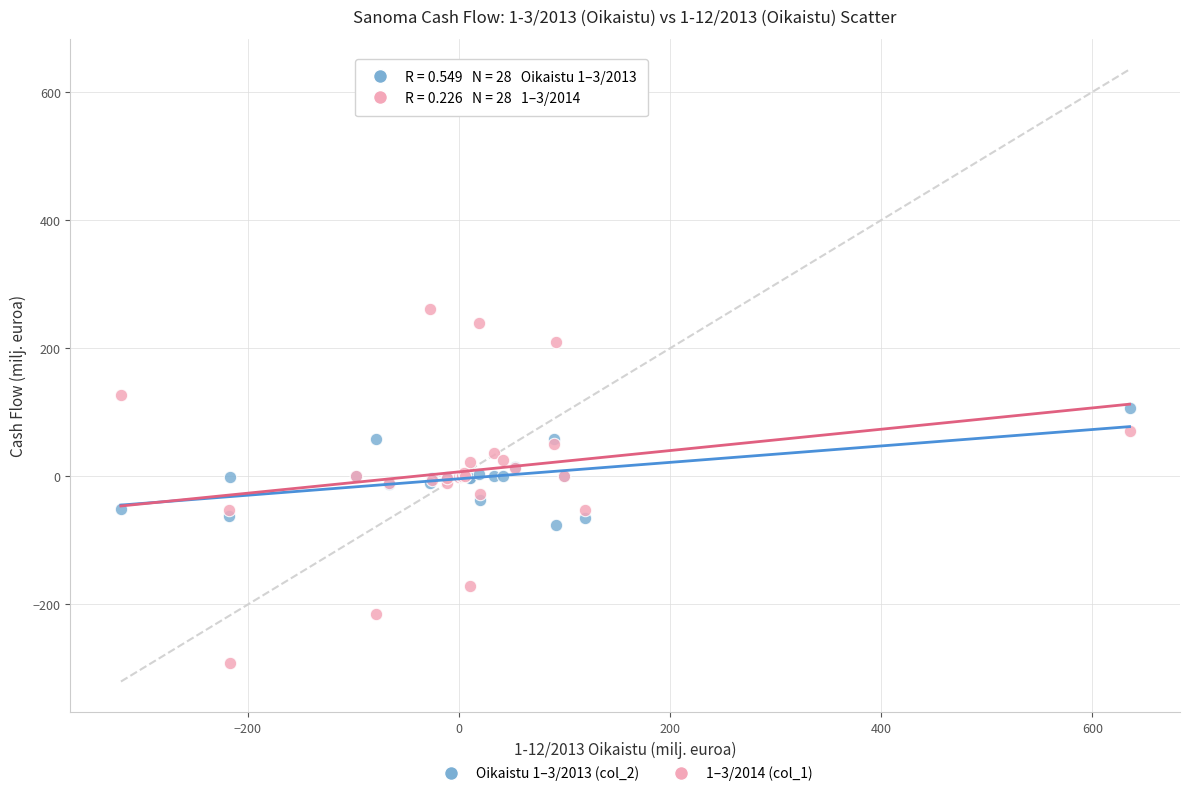

Which series contains the highest Y value?

1–3/2014 (col_1)